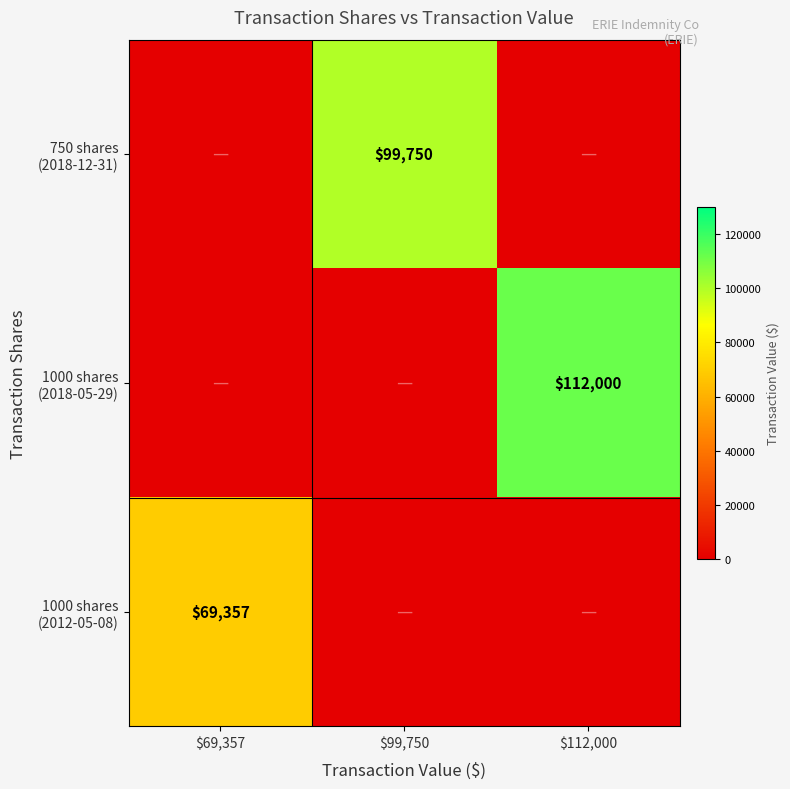

Which series has the widest spread of values?

1000 shares (2018-05-29)